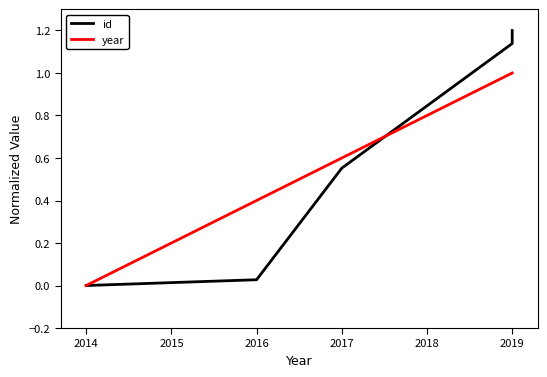

Reading right to left, transcribe all the data shown in this chart.

id: 1.2	1.1	0.6	0.0	0.0
year: 1.0	1.0	0.6	0.4	0.0